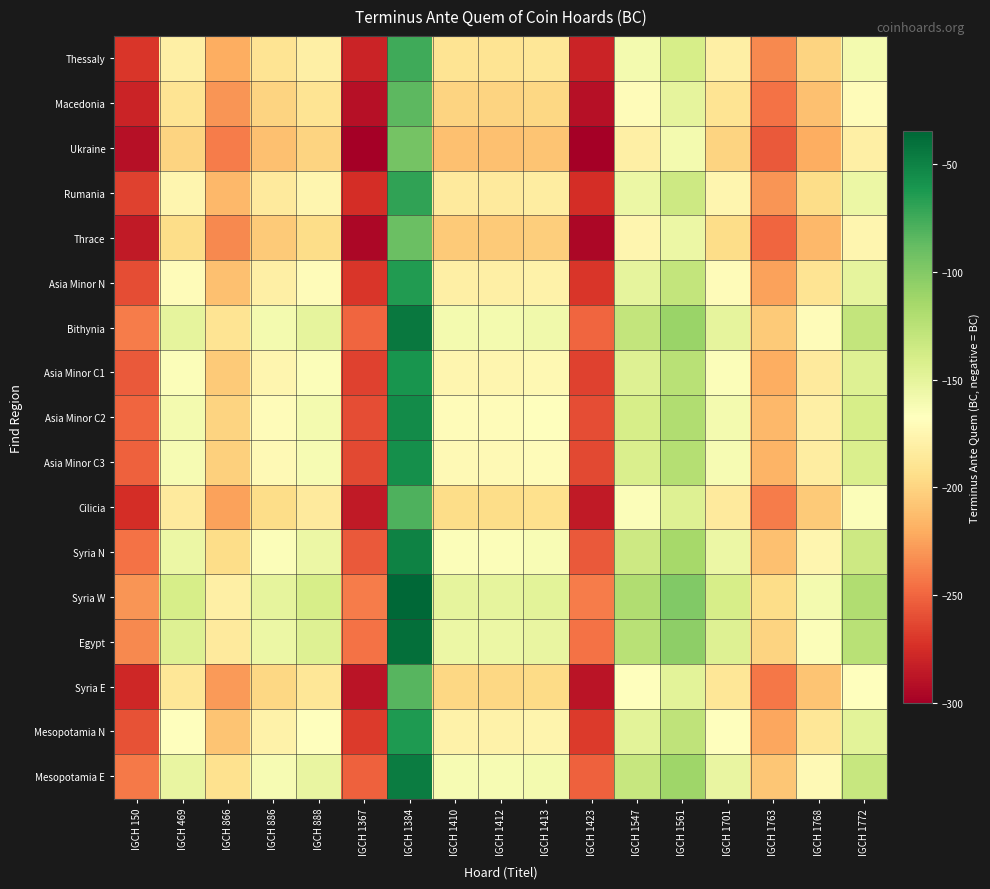

Reading left to right, transcribe all the data shown in this chart.

Thessaly: IGCH 150=-270	IGCH 469=-180	IGCH 866=-220	IGCH 886=-190	IGCH 888=-180	IGCH 1367=-280	IGCH 1384=-75	IGCH 1410=-190	IGCH 1412=-190	IGCH 1413=-188	IGCH 1423=-280	IGCH 1547=-160	IGCH 1561=-140	IGCH 1701=-180	IGCH 1763=-235	IGCH 1768=-200	IGCH 1772=-160
Macedonia: IGCH 150=-280	IGCH 469=-190	IGCH 866=-230	IGCH 886=-200	IGCH 888=-190	IGCH 1367=-290	IGCH 1384=-85	IGCH 1410=-200	IGCH 1412=-200	IGCH 1413=-198	IGCH 1423=-290	IGCH 1547=-170	IGCH 1561=-150	IGCH 1701=-190	IGCH 1763=-245	IGCH 1768=-210	IGCH 1772=-170
Ukraine: IGCH 150=-290	IGCH 469=-200	IGCH 866=-240	IGCH 886=-210	IGCH 888=-200	IGCH 1367=-300	IGCH 1384=-95	IGCH 1410=-210	IGCH 1412=-210	IGCH 1413=-208	IGCH 1423=-300	IGCH 1547=-180	IGCH 1561=-160	IGCH 1701=-200	IGCH 1763=-255	IGCH 1768=-220	IGCH 1772=-180
Rumania: IGCH 150=-265	IGCH 469=-175	IGCH 866=-215	IGCH 886=-185	IGCH 888=-175	IGCH 1367=-275	IGCH 1384=-70	IGCH 1410=-185	IGCH 1412=-185	IGCH 1413=-183	IGCH 1423=-275	IGCH 1547=-155	IGCH 1561=-135	IGCH 1701=-175	IGCH 1763=-230	IGCH 1768=-195	IGCH 1772=-155
Thrace: IGCH 150=-285	IGCH 469=-195	IGCH 866=-235	IGCH 886=-205	IGCH 888=-195	IGCH 1367=-295	IGCH 1384=-90	IGCH 1410=-205	IGCH 1412=-205	IGCH 1413=-203	IGCH 1423=-295	IGCH 1547=-175	IGCH 1561=-155	IGCH 1701=-195	IGCH 1763=-250	IGCH 1768=-215	IGCH 1772=-175
Asia Minor N: IGCH 150=-260	IGCH 469=-170	IGCH 866=-210	IGCH 886=-180	IGCH 888=-170	IGCH 1367=-270	IGCH 1384=-65	IGCH 1410=-180	IGCH 1412=-180	IGCH 1413=-178	IGCH 1423=-270	IGCH 1547=-150	IGCH 1561=-130	IGCH 1701=-170	IGCH 1763=-225	IGCH 1768=-190	IGCH 1772=-150
Bithynia: IGCH 150=-240	IGCH 469=-150	IGCH 866=-190	IGCH 886=-160	IGCH 888=-150	IGCH 1367=-250	IGCH 1384=-45	IGCH 1410=-160	IGCH 1412=-160	IGCH 1413=-158	IGCH 1423=-250	IGCH 1547=-130	IGCH 1561=-110	IGCH 1701=-150	IGCH 1763=-205	IGCH 1768=-170	IGCH 1772=-130
Asia Minor C1: IGCH 150=-255	IGCH 469=-165	IGCH 866=-205	IGCH 886=-175	IGCH 888=-165	IGCH 1367=-265	IGCH 1384=-60	IGCH 1410=-175	IGCH 1412=-175	IGCH 1413=-173	IGCH 1423=-265	IGCH 1547=-145	IGCH 1561=-125	IGCH 1701=-165	IGCH 1763=-220	IGCH 1768=-185	IGCH 1772=-145
Asia Minor C2: IGCH 150=-250	IGCH 469=-160	IGCH 866=-200	IGCH 886=-170	IGCH 888=-160	IGCH 1367=-260	IGCH 1384=-55	IGCH 1410=-170	IGCH 1412=-170	IGCH 1413=-168	IGCH 1423=-260	IGCH 1547=-140	IGCH 1561=-120	IGCH 1701=-160	IGCH 1763=-215	IGCH 1768=-180	IGCH 1772=-140
Asia Minor C3: IGCH 150=-252	IGCH 469=-162	IGCH 866=-202	IGCH 886=-172	IGCH 888=-162	IGCH 1367=-262	IGCH 1384=-57	IGCH 1410=-172	IGCH 1412=-172	IGCH 1413=-170	IGCH 1423=-262	IGCH 1547=-142	IGCH 1561=-122	IGCH 1701=-162	IGCH 1763=-217	IGCH 1768=-182	IGCH 1772=-142
Cilicia: IGCH 150=-275	IGCH 469=-185	IGCH 866=-225	IGCH 886=-195	IGCH 888=-185	IGCH 1367=-285	IGCH 1384=-80	IGCH 1410=-195	IGCH 1412=-195	IGCH 1413=-193	IGCH 1423=-285	IGCH 1547=-165	IGCH 1561=-145	IGCH 1701=-185	IGCH 1763=-240	IGCH 1768=-205	IGCH 1772=-165
Syria N: IGCH 150=-245	IGCH 469=-155	IGCH 866=-195	IGCH 886=-165	IGCH 888=-155	IGCH 1367=-255	IGCH 1384=-50	IGCH 1410=-165	IGCH 1412=-165	IGCH 1413=-163	IGCH 1423=-255	IGCH 1547=-135	IGCH 1561=-115	IGCH 1701=-155	IGCH 1763=-210	IGCH 1768=-175	IGCH 1772=-135
Syria W: IGCH 150=-230	IGCH 469=-140	IGCH 866=-180	IGCH 886=-150	IGCH 888=-140	IGCH 1367=-240	IGCH 1384=-35	IGCH 1410=-150	IGCH 1412=-150	IGCH 1413=-148	IGCH 1423=-240	IGCH 1547=-120	IGCH 1561=-100	IGCH 1701=-140	IGCH 1763=-195	IGCH 1768=-160	IGCH 1772=-120
Egypt: IGCH 150=-235	IGCH 469=-145	IGCH 866=-185	IGCH 886=-155	IGCH 888=-145	IGCH 1367=-245	IGCH 1384=-40	IGCH 1410=-155	IGCH 1412=-155	IGCH 1413=-153	IGCH 1423=-245	IGCH 1547=-125	IGCH 1561=-105	IGCH 1701=-145	IGCH 1763=-200	IGCH 1768=-165	IGCH 1772=-125
Syria E: IGCH 150=-278	IGCH 469=-188	IGCH 866=-228	IGCH 886=-198	IGCH 888=-188	IGCH 1367=-288	IGCH 1384=-83	IGCH 1410=-198	IGCH 1412=-198	IGCH 1413=-196	IGCH 1423=-288	IGCH 1547=-168	IGCH 1561=-148	IGCH 1701=-188	IGCH 1763=-243	IGCH 1768=-208	IGCH 1772=-168
Mesopotamia N: IGCH 150=-258	IGCH 469=-168	IGCH 866=-208	IGCH 886=-178	IGCH 888=-168	IGCH 1367=-268	IGCH 1384=-63	IGCH 1410=-178	IGCH 1412=-178	IGCH 1413=-176	IGCH 1423=-268	IGCH 1547=-148	IGCH 1561=-128	IGCH 1701=-168	IGCH 1763=-223	IGCH 1768=-188	IGCH 1772=-148
Mesopotamia E: IGCH 150=-242	IGCH 469=-152	IGCH 866=-192	IGCH 886=-162	IGCH 888=-152	IGCH 1367=-252	IGCH 1384=-47	IGCH 1410=-162	IGCH 1412=-162	IGCH 1413=-160	IGCH 1423=-252	IGCH 1547=-132	IGCH 1561=-112	IGCH 1701=-152	IGCH 1763=-207	IGCH 1768=-172	IGCH 1772=-132